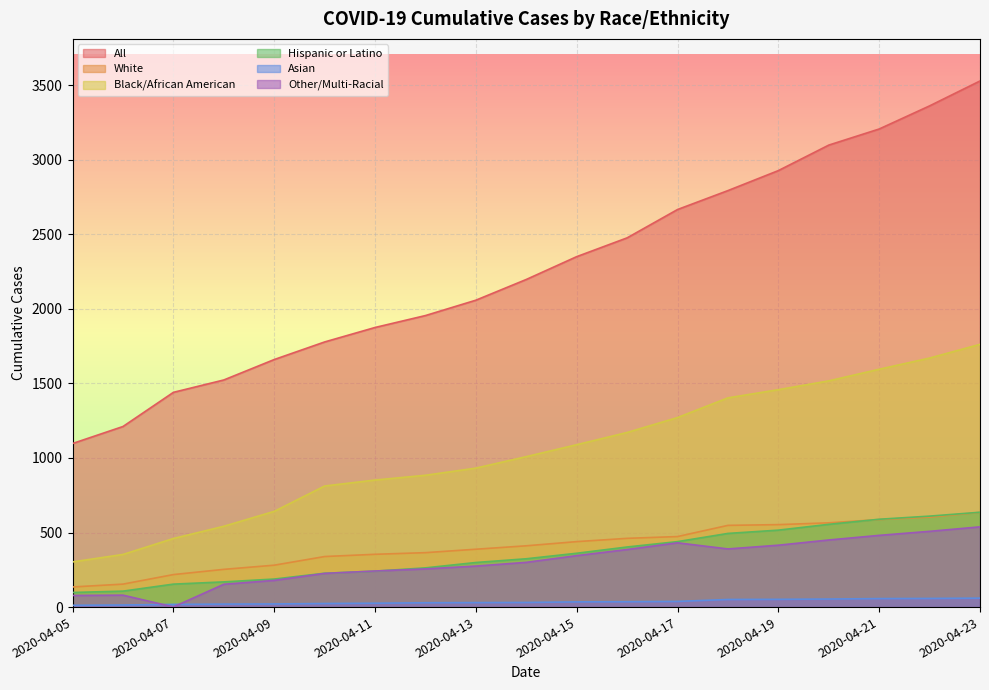

How many data points in Black/African American are less than 1009?

9